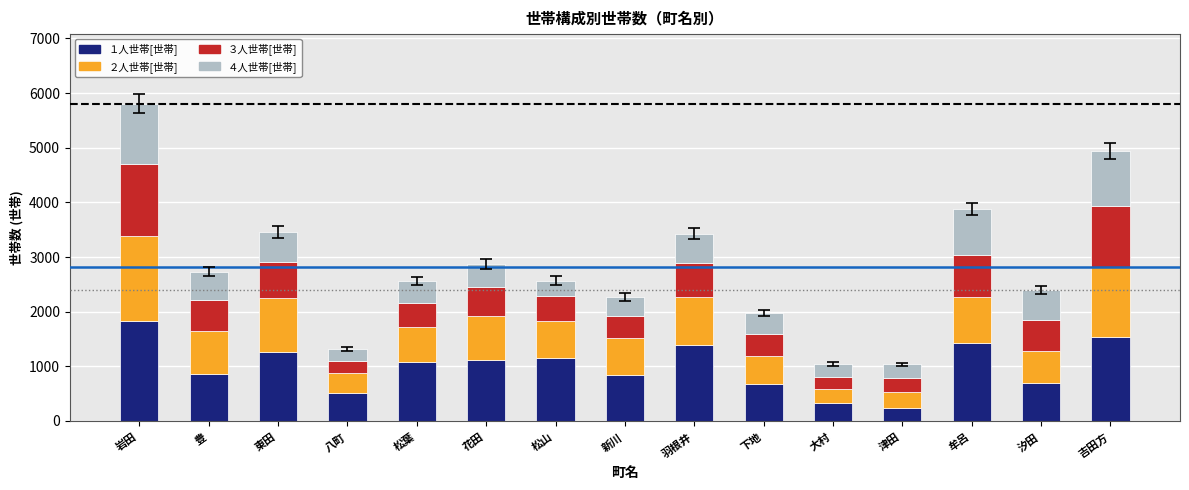

What is the sum of the １人世帯[世帯] values at 松葉 and 豊?

1926